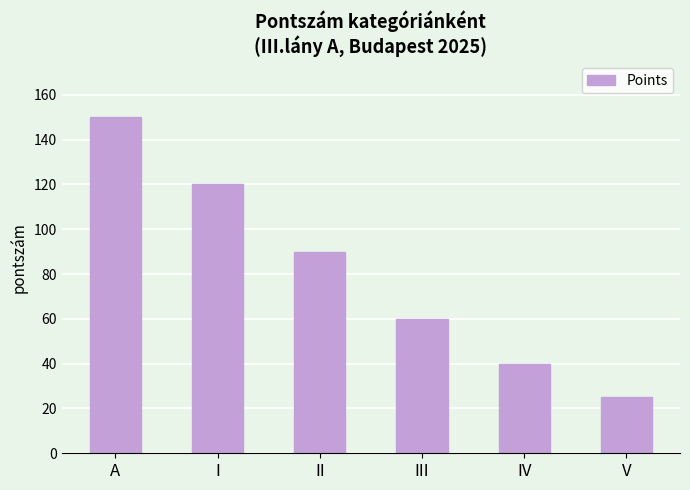

How many distinct data groups are displayed?

1